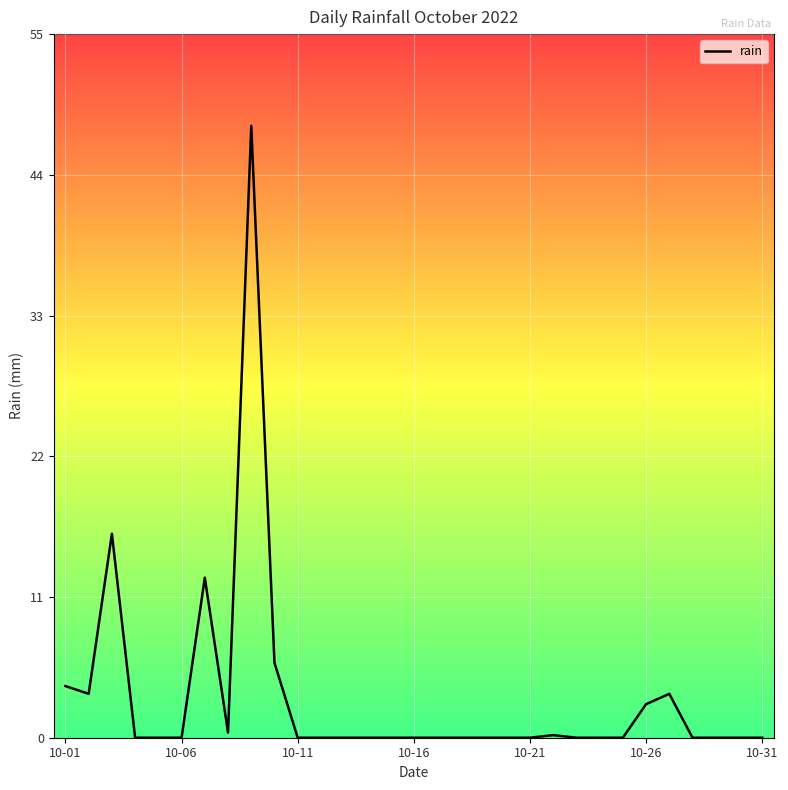

What is the maximum value shown in the chart?

47.4